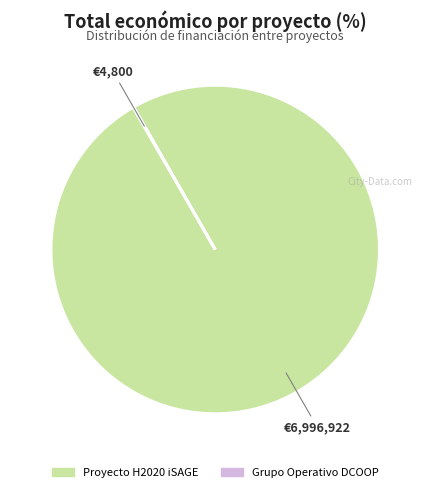

The Proyecto H2020 iSAGE slice represents 100% of the pie. True or false?

True